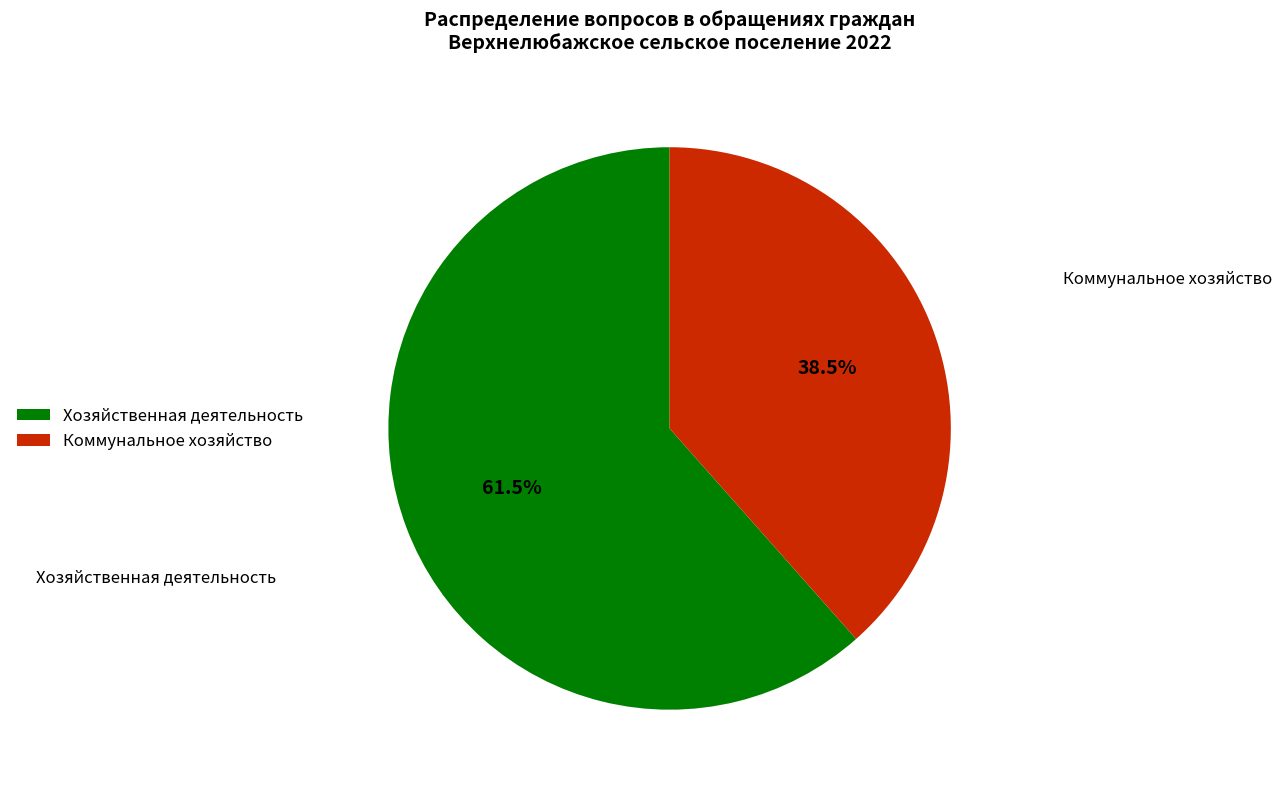

Count the number of slices in the pie.

2